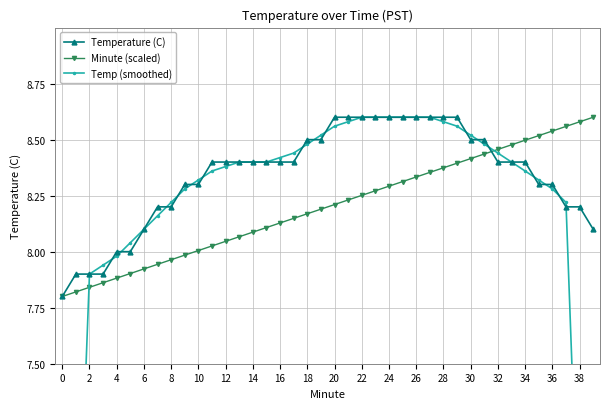

At how many categories does at least one series exceed 6?

40